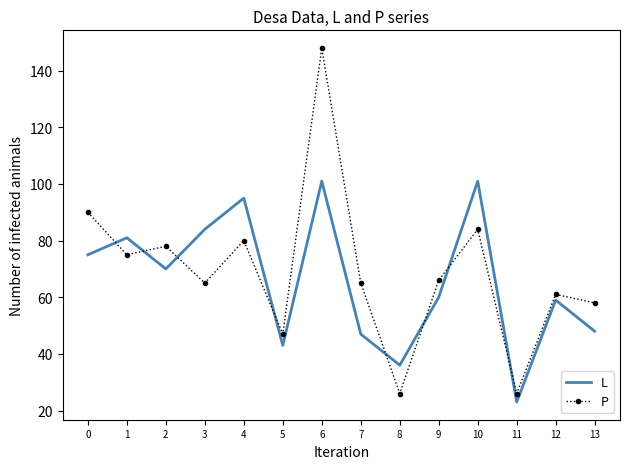

True or false: P has more than 2 points higher than both neighbors.

True